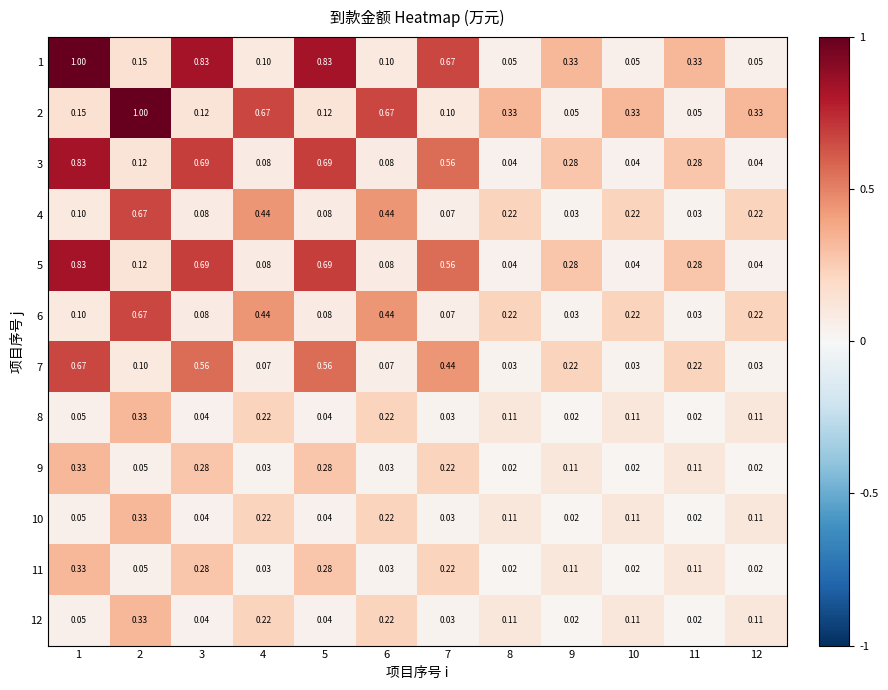

Is the value of 6 at 8 greater than the value of 7 at 12?

Yes